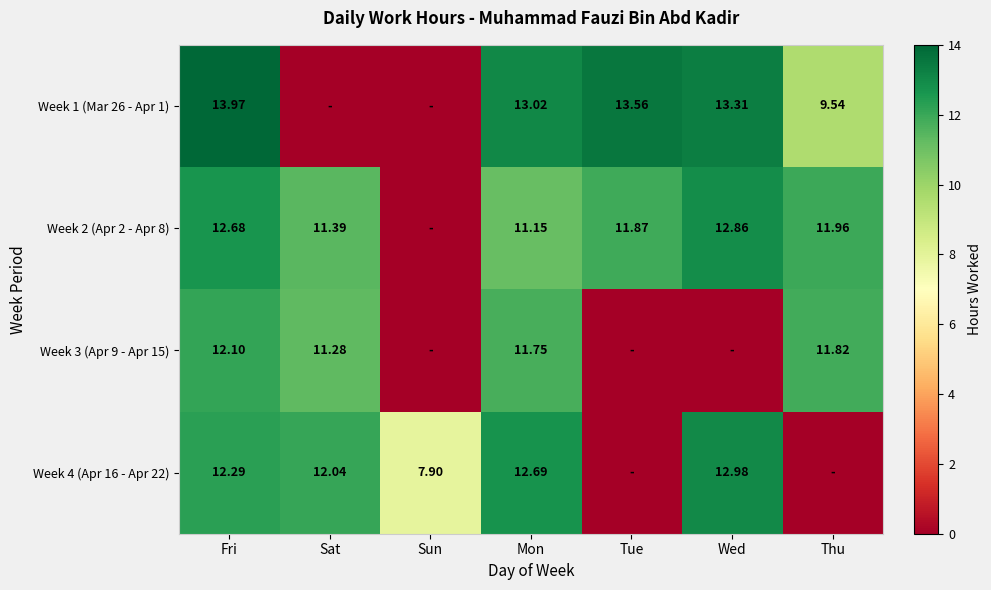

What is the total value across all series at Thu?

33.3